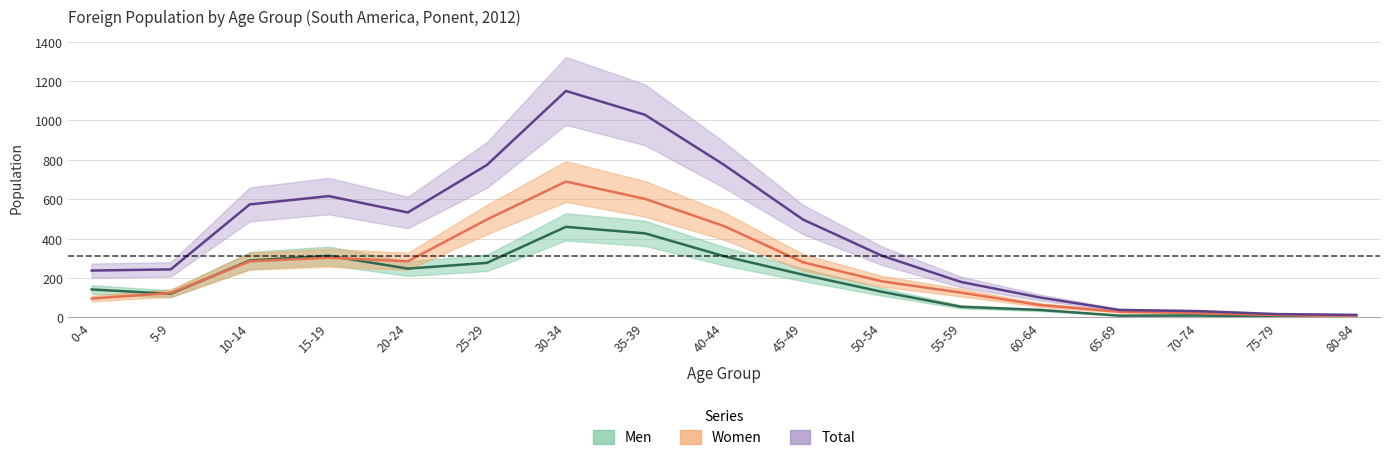

True or false: Women and Total cross at least once.

False